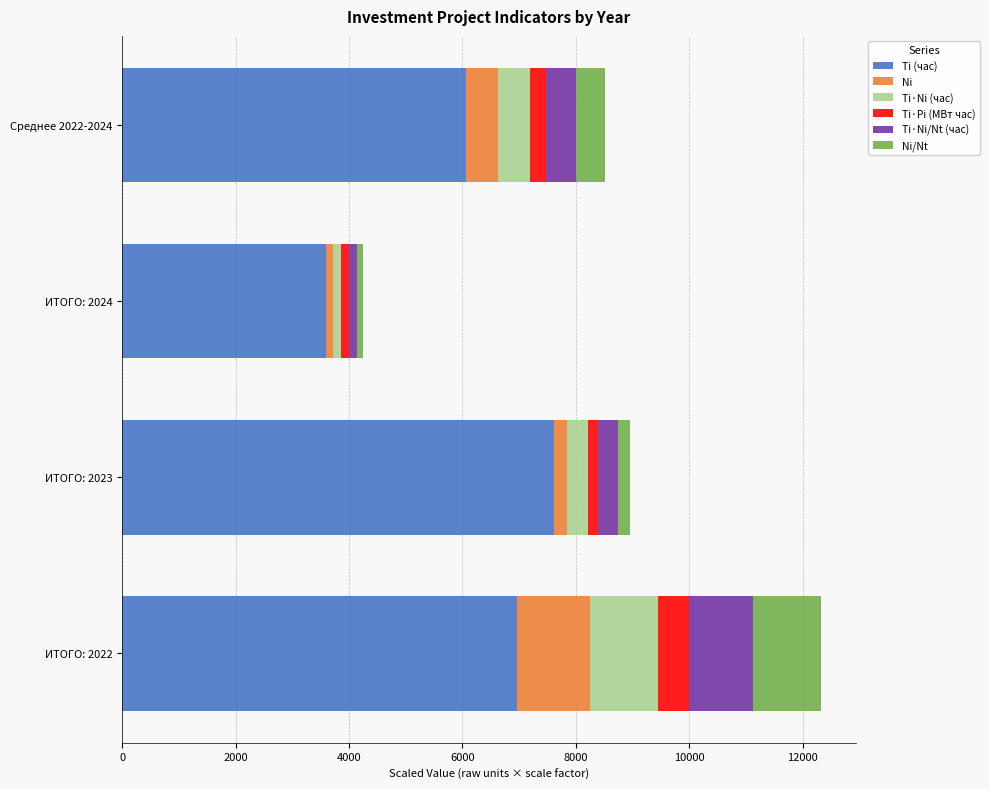

The value of Ti (час) at Среднее 2022-2024 is 9914.6. True or false?

False